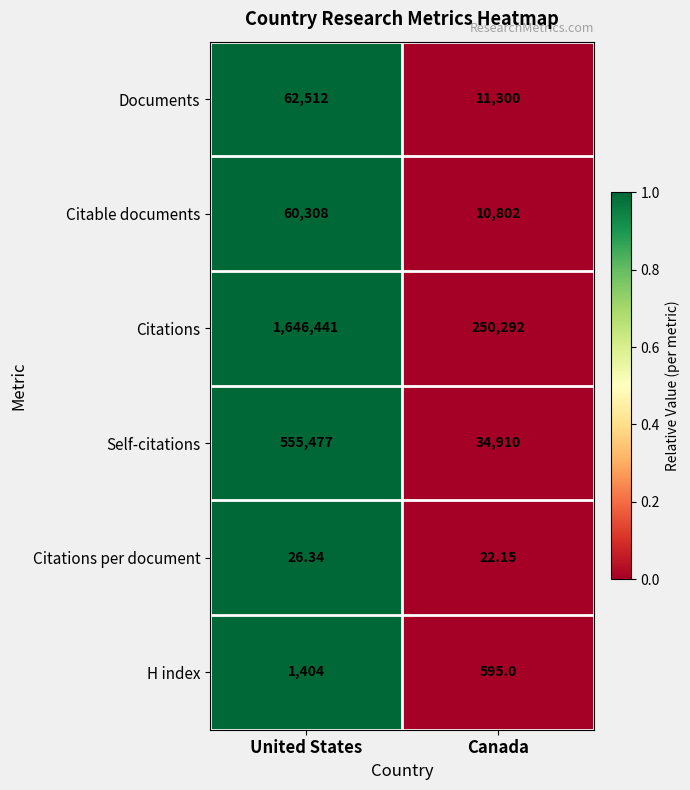

Which series has the widest spread of values?

Citations